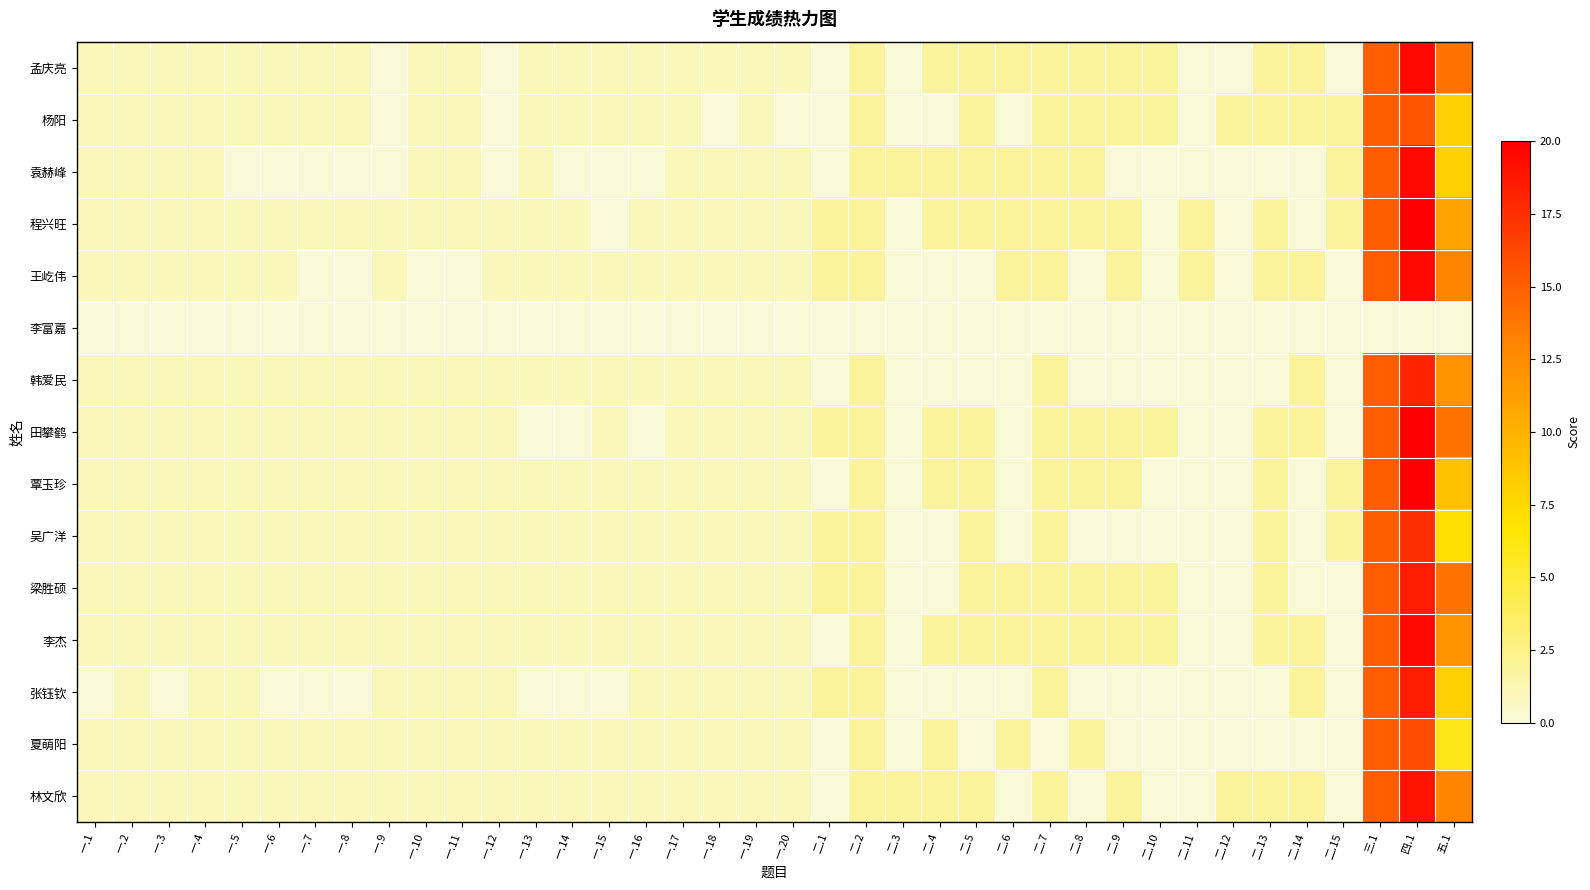

Reading left to right, transcribe all the data shown in this chart.

孟庆亮: 一.1=1.0	一.2=1.0	一.3=1.0	一.4=1.0	一.5=1.0	一.6=1.0	一.7=1.0	一.8=1.0	一.9=0.0	一.10=1.0	一.11=1.0	一.12=0.0	一.13=1.0	一.14=1.0	一.15=1.0	一.16=1.0	一.17=1.0	一.18=1.0	一.19=1.0	一.20=1.0	二.1=0.0	二.2=2.0	二.3=0.0	二.4=2.0	二.5=2.0	二.6=2.0	二.7=2.0	二.8=2.0	二.9=2.0	二.10=2.0	二.11=0.0	二.12=0.0	二.13=2.0	二.14=2.0	二.15=0.0	三.1=15.0	四.1=19.5	五.1=14.0
杨阳: 一.1=1.0	一.2=1.0	一.3=1.0	一.4=1.0	一.5=1.0	一.6=1.0	一.7=1.0	一.8=1.0	一.9=0.0	一.10=1.0	一.11=1.0	一.12=0.0	一.13=1.0	一.14=1.0	一.15=1.0	一.16=1.0	一.17=1.0	一.18=0.0	一.19=1.0	一.20=0.0	二.1=0.0	二.2=2.0	二.3=0.0	二.4=0.0	二.5=2.0	二.6=0.0	二.7=2.0	二.8=2.0	二.9=2.0	二.10=2.0	二.11=0.0	二.12=2.0	二.13=2.0	二.14=2.0	二.15=2.0	三.1=15.0	四.1=15.5	五.1=8.0
袁赫峰: 一.1=1.0	一.2=1.0	一.3=1.0	一.4=1.0	一.5=0.0	一.6=0.0	一.7=0.0	一.8=0.0	一.9=0.0	一.10=1.0	一.11=1.0	一.12=0.0	一.13=1.0	一.14=0.0	一.15=0.0	一.16=0.0	一.17=1.0	一.18=1.0	一.19=1.0	一.20=1.0	二.1=0.0	二.2=2.0	二.3=2.0	二.4=2.0	二.5=2.0	二.6=2.0	二.7=2.0	二.8=2.0	二.9=0.0	二.10=0.0	二.11=0.0	二.12=0.0	二.13=0.0	二.14=0.0	二.15=2.0	三.1=15.0	四.1=19.5	五.1=8.0
程兴旺: 一.1=1.0	一.2=1.0	一.3=1.0	一.4=1.0	一.5=1.0	一.6=1.0	一.7=1.0	一.8=1.0	一.9=1.0	一.10=1.0	一.11=1.0	一.12=1.0	一.13=1.0	一.14=1.0	一.15=0.0	一.16=1.0	一.17=1.0	一.18=1.0	一.19=1.0	一.20=1.0	二.1=2.0	二.2=2.0	二.3=0.0	二.4=2.0	二.5=2.0	二.6=2.0	二.7=2.0	二.8=2.0	二.9=2.0	二.10=0.0	二.11=2.0	二.12=0.0	二.13=2.0	二.14=0.0	二.15=2.0	三.1=15.0	四.1=20.0	五.1=11.0
王屹伟: 一.1=1.0	一.2=1.0	一.3=1.0	一.4=1.0	一.5=1.0	一.6=1.0	一.7=0.0	一.8=0.0	一.9=1.0	一.10=0.0	一.11=0.0	一.12=1.0	一.13=1.0	一.14=1.0	一.15=1.0	一.16=1.0	一.17=1.0	一.18=1.0	一.19=1.0	一.20=1.0	二.1=2.0	二.2=2.0	二.3=0.0	二.4=0.0	二.5=0.0	二.6=2.0	二.7=2.0	二.8=0.0	二.9=2.0	二.10=0.0	二.11=2.0	二.12=0.0	二.13=2.0	二.14=2.0	二.15=0.0	三.1=15.0	四.1=19.5	五.1=13.0
李富嘉: 一.1=0.0	一.2=0.0	一.3=0.0	一.4=0.0	一.5=0.0	一.6=0.0	一.7=0.0	一.8=0.0	一.9=0.0	一.10=0.0	一.11=0.0	一.12=0.0	一.13=0.0	一.14=0.0	一.15=0.0	一.16=0.0	一.17=0.0	一.18=0.0	一.19=0.0	一.20=0.0	二.1=0.0	二.2=0.0	二.3=0.0	二.4=0.0	二.5=0.0	二.6=0.0	二.7=0.0	二.8=0.0	二.9=0.0	二.10=0.0	二.11=0.0	二.12=0.0	二.13=0.0	二.14=0.0	二.15=0.0	三.1=0.0	四.1=0.0	五.1=0.0
韩爱民: 一.1=1.0	一.2=1.0	一.3=1.0	一.4=1.0	一.5=1.0	一.6=1.0	一.7=1.0	一.8=1.0	一.9=1.0	一.10=1.0	一.11=1.0	一.12=1.0	一.13=1.0	一.14=1.0	一.15=1.0	一.16=1.0	一.17=1.0	一.18=1.0	一.19=1.0	一.20=1.0	二.1=0.0	二.2=2.0	二.3=0.0	二.4=0.0	二.5=0.0	二.6=0.0	二.7=2.0	二.8=0.0	二.9=0.0	二.10=0.0	二.11=0.0	二.12=0.0	二.13=0.0	二.14=2.0	二.15=0.0	三.1=15.0	四.1=18.0	五.1=12.0
田攀鹤: 一.1=1.0	一.2=1.0	一.3=1.0	一.4=1.0	一.5=1.0	一.6=1.0	一.7=1.0	一.8=1.0	一.9=1.0	一.10=1.0	一.11=1.0	一.12=1.0	一.13=0.0	一.14=0.0	一.15=1.0	一.16=0.0	一.17=1.0	一.18=1.0	一.19=1.0	一.20=1.0	二.1=2.0	二.2=2.0	二.3=0.0	二.4=2.0	二.5=2.0	二.6=0.0	二.7=2.0	二.8=2.0	二.9=2.0	二.10=2.0	二.11=0.0	二.12=0.0	二.13=2.0	二.14=2.0	二.15=0.0	三.1=15.0	四.1=20.0	五.1=14.0
覃玉珍: 一.1=1.0	一.2=1.0	一.3=1.0	一.4=1.0	一.5=1.0	一.6=1.0	一.7=1.0	一.8=1.0	一.9=1.0	一.10=1.0	一.11=1.0	一.12=1.0	一.13=1.0	一.14=1.0	一.15=1.0	一.16=1.0	一.17=1.0	一.18=1.0	一.19=1.0	一.20=1.0	二.1=0.0	二.2=2.0	二.3=0.0	二.4=2.0	二.5=2.0	二.6=0.0	二.7=2.0	二.8=2.0	二.9=2.0	二.10=0.0	二.11=0.0	二.12=0.0	二.13=2.0	二.14=0.0	二.15=2.0	三.1=15.0	四.1=20.0	五.1=9.0
吴广洋: 一.1=1.0	一.2=1.0	一.3=1.0	一.4=1.0	一.5=1.0	一.6=1.0	一.7=1.0	一.8=1.0	一.9=1.0	一.10=1.0	一.11=1.0	一.12=1.0	一.13=1.0	一.14=1.0	一.15=1.0	一.16=1.0	一.17=1.0	一.18=1.0	一.19=1.0	一.20=1.0	二.1=2.0	二.2=2.0	二.3=0.0	二.4=0.0	二.5=2.0	二.6=0.0	二.7=2.0	二.8=0.0	二.9=0.0	二.10=0.0	二.11=0.0	二.12=0.0	二.13=2.0	二.14=0.0	二.15=2.0	三.1=15.0	四.1=17.5	五.1=7.0
梁胜硕: 一.1=1.0	一.2=1.0	一.3=1.0	一.4=1.0	一.5=1.0	一.6=1.0	一.7=1.0	一.8=1.0	一.9=1.0	一.10=1.0	一.11=1.0	一.12=1.0	一.13=1.0	一.14=1.0	一.15=1.0	一.16=1.0	一.17=1.0	一.18=1.0	一.19=1.0	一.20=1.0	二.1=2.0	二.2=2.0	二.3=0.0	二.4=0.0	二.5=2.0	二.6=2.0	二.7=2.0	二.8=2.0	二.9=2.0	二.10=2.0	二.11=0.0	二.12=0.0	二.13=2.0	二.14=0.0	二.15=0.0	三.1=15.0	四.1=18.5	五.1=14.0
李杰: 一.1=1.0	一.2=1.0	一.3=1.0	一.4=1.0	一.5=1.0	一.6=1.0	一.7=1.0	一.8=1.0	一.9=1.0	一.10=1.0	一.11=1.0	一.12=1.0	一.13=1.0	一.14=1.0	一.15=1.0	一.16=1.0	一.17=1.0	一.18=1.0	一.19=1.0	一.20=1.0	二.1=0.0	二.2=2.0	二.3=0.0	二.4=2.0	二.5=2.0	二.6=2.0	二.7=2.0	二.8=2.0	二.9=2.0	二.10=2.0	二.11=0.0	二.12=0.0	二.13=2.0	二.14=2.0	二.15=0.0	三.1=15.0	四.1=19.5	五.1=12.0
张钰钦: 一.1=0.0	一.2=1.0	一.3=0.0	一.4=1.0	一.5=1.0	一.6=0.0	一.7=0.0	一.8=0.0	一.9=1.0	一.10=1.0	一.11=1.0	一.12=1.0	一.13=0.0	一.14=0.0	一.15=0.0	一.16=1.0	一.17=1.0	一.18=1.0	一.19=1.0	一.20=1.0	二.1=2.0	二.2=2.0	二.3=0.0	二.4=0.0	二.5=0.0	二.6=0.0	二.7=2.0	二.8=0.0	二.9=0.0	二.10=0.0	二.11=0.0	二.12=0.0	二.13=0.0	二.14=2.0	二.15=0.0	三.1=15.0	四.1=18.5	五.1=8.0
夏萌阳: 一.1=1.0	一.2=1.0	一.3=1.0	一.4=1.0	一.5=1.0	一.6=1.0	一.7=1.0	一.8=1.0	一.9=1.0	一.10=1.0	一.11=1.0	一.12=1.0	一.13=1.0	一.14=1.0	一.15=1.0	一.16=1.0	一.17=1.0	一.18=1.0	一.19=1.0	一.20=1.0	二.1=0.0	二.2=2.0	二.3=0.0	二.4=2.0	二.5=0.0	二.6=2.0	二.7=0.0	二.8=2.0	二.9=0.0	二.10=0.0	二.11=0.0	二.12=0.0	二.13=0.0	二.14=0.0	二.15=0.0	三.1=15.0	四.1=16.0	五.1=6.0
林文欣: 一.1=1.0	一.2=1.0	一.3=1.0	一.4=1.0	一.5=1.0	一.6=1.0	一.7=1.0	一.8=1.0	一.9=1.0	一.10=1.0	一.11=1.0	一.12=1.0	一.13=1.0	一.14=1.0	一.15=1.0	一.16=1.0	一.17=1.0	一.18=1.0	一.19=1.0	一.20=1.0	二.1=0.0	二.2=2.0	二.3=2.0	二.4=2.0	二.5=2.0	二.6=0.0	二.7=2.0	二.8=0.0	二.9=2.0	二.10=0.0	二.11=0.0	二.12=2.0	二.13=2.0	二.14=2.0	二.15=0.0	三.1=15.0	四.1=19.0	五.1=13.0